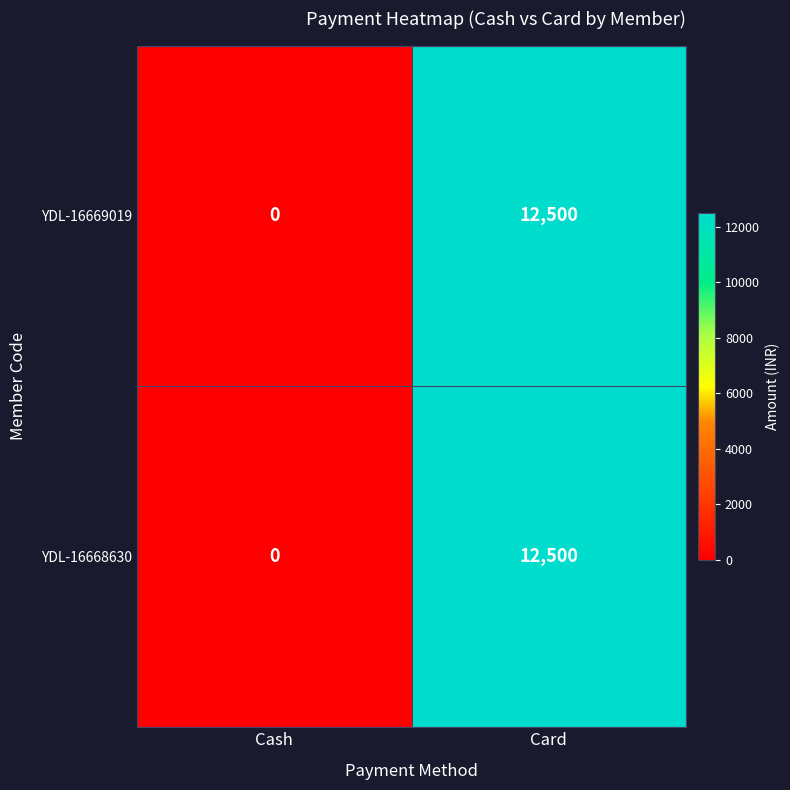

The value of YDL-16668630 at Cash is 0. True or false?

True